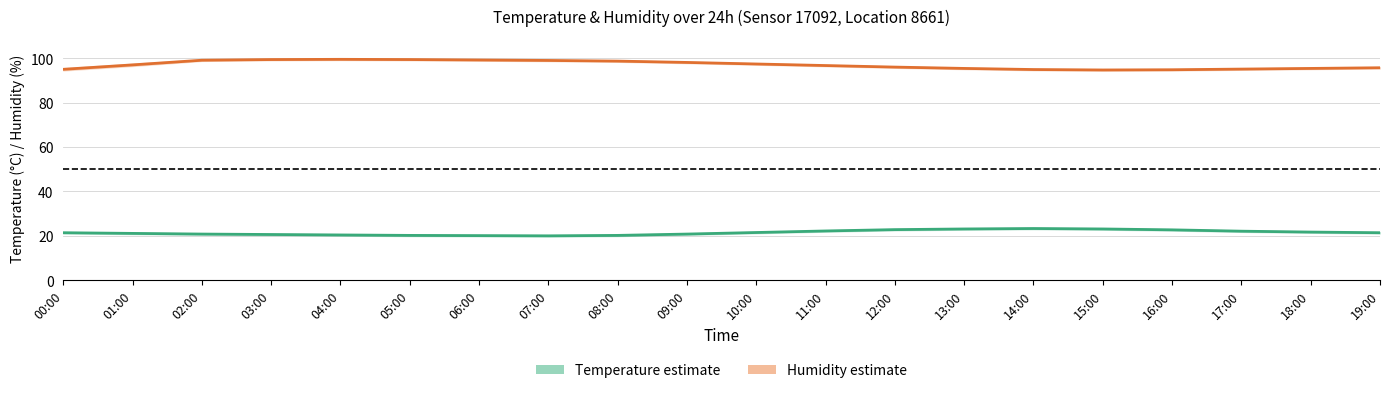

True or false: Humidity (%) and Temperature (°C) cross at least once.

False